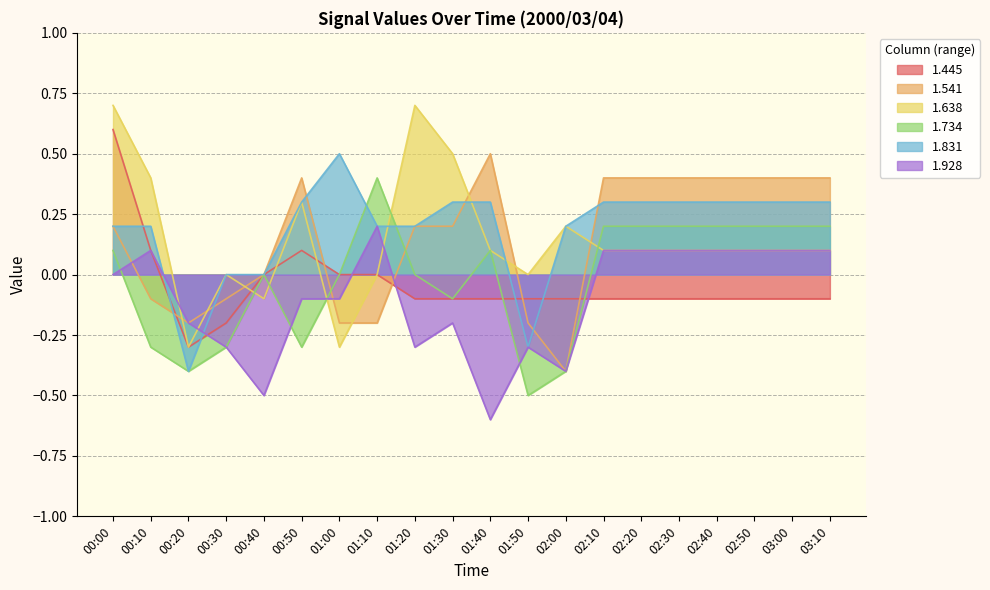

Where does the 1.928 series first go above 0?

00:10